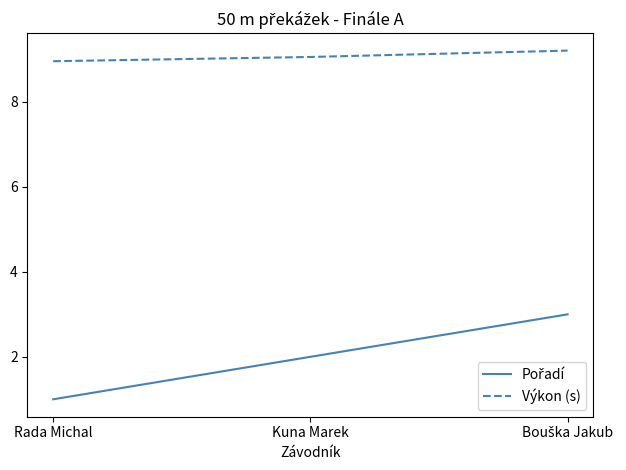

What is the total value across all series at Rada Michal?

10.0